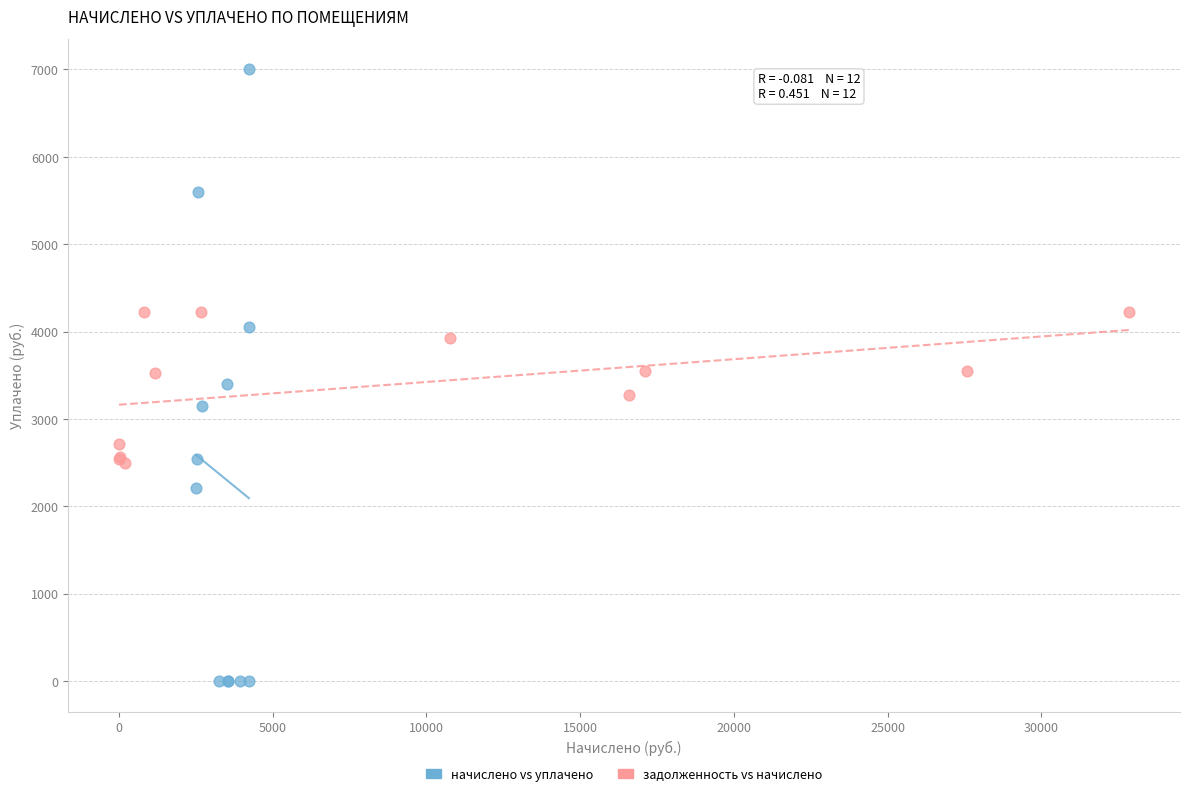

Which series has the largest Y range (max minus min)?

начислено vs уплачено